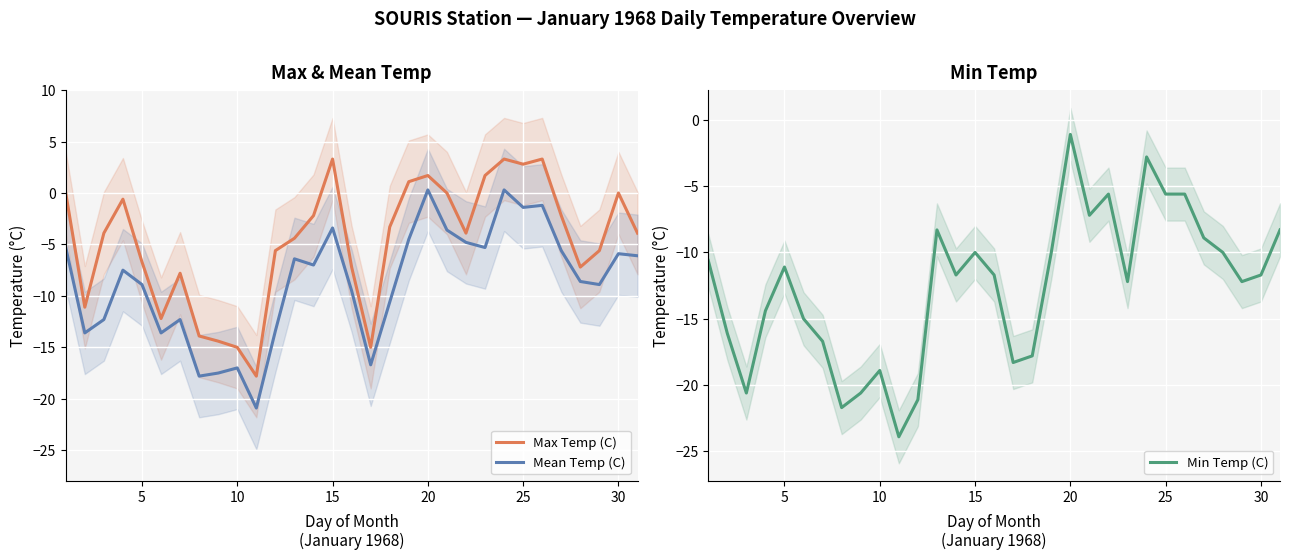

True or false: Max Temp (C) and Mean Temp (C) intersect in this chart.

False